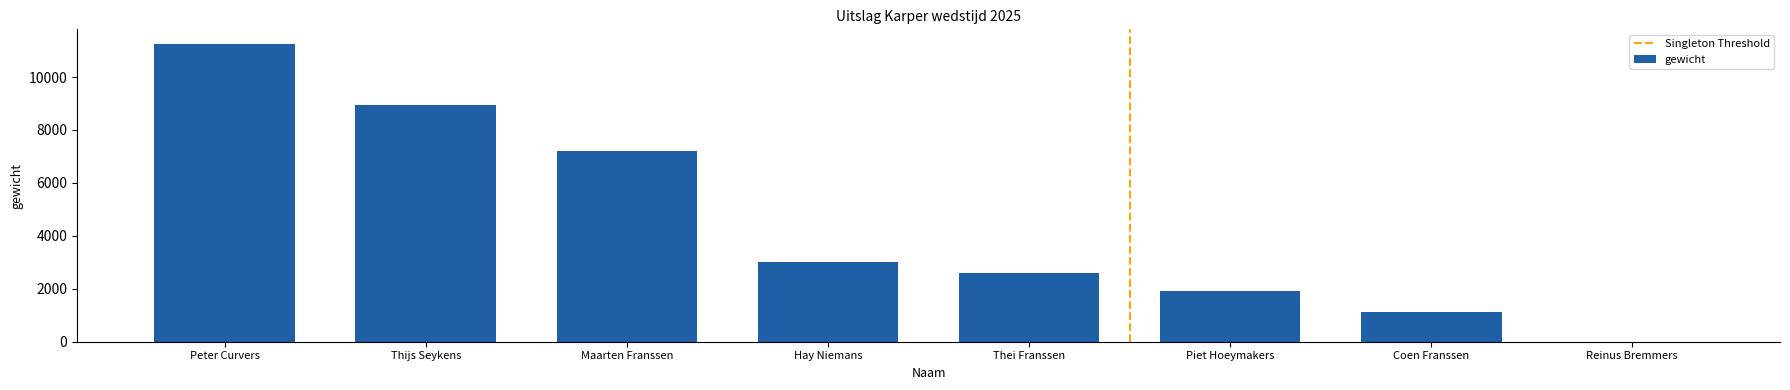

The value at Thijs Seykens is 15246. True or false?

False